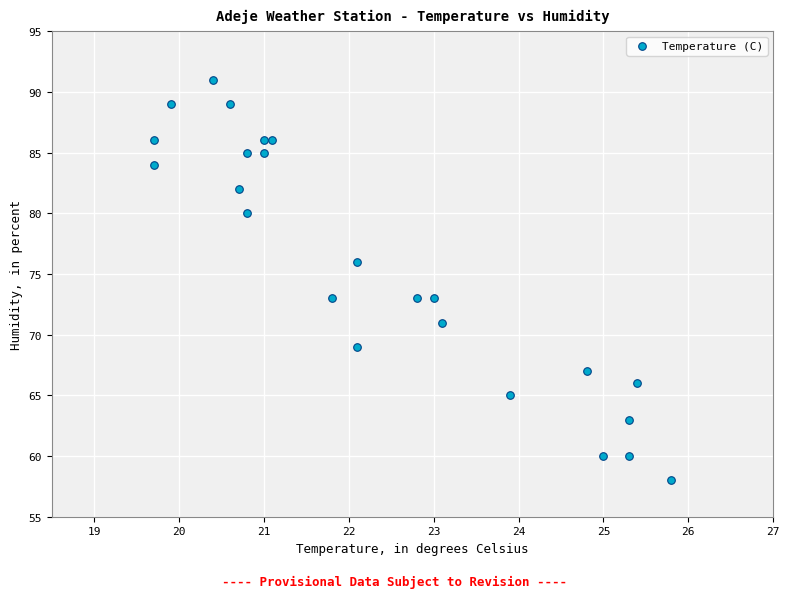

What is the range of Y values (max minus min)?

33